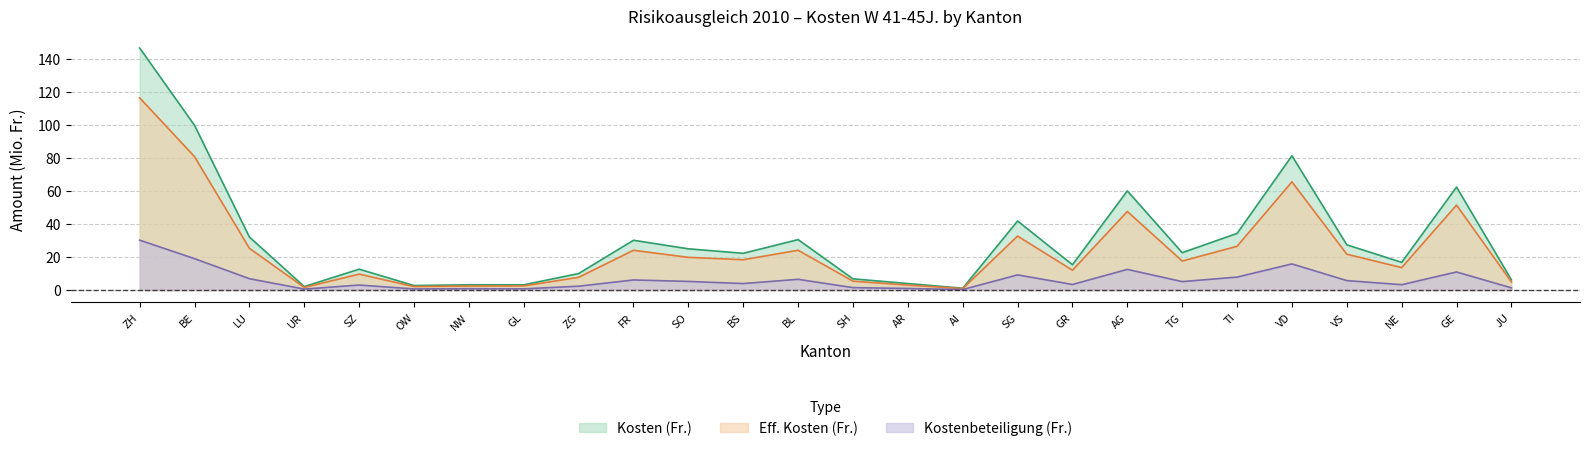

Where is the first local minimum for Kosten (Fr.)?

UR